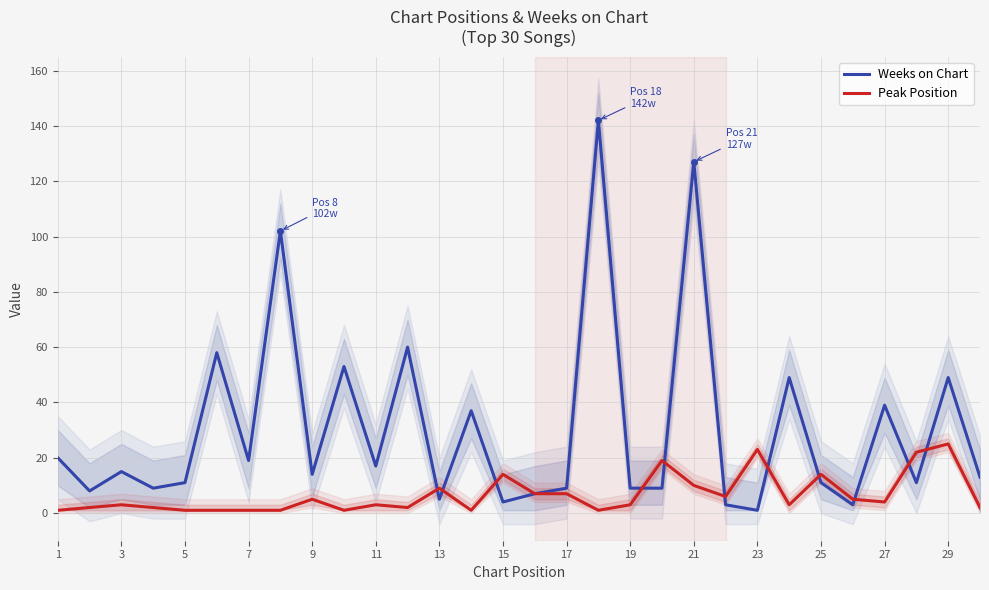

At which category does Weeks on Chart reach its first local peak?

3